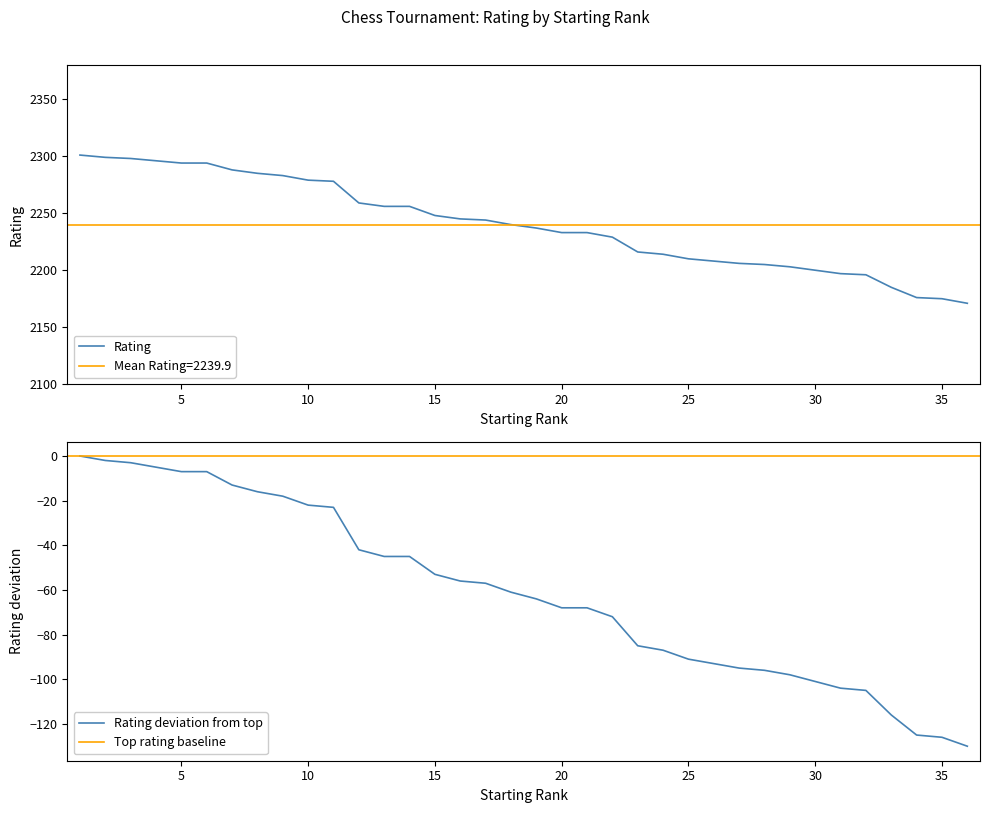

True or false: Rating and Starting Rank cross at least once.

False